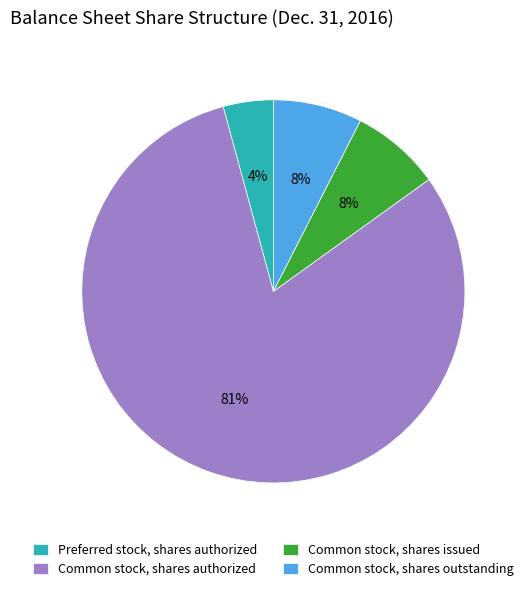

To the nearest percent, what is the difference between the Common stock, shares authorized and Preferred stock, shares authorized slice percentages?

76%